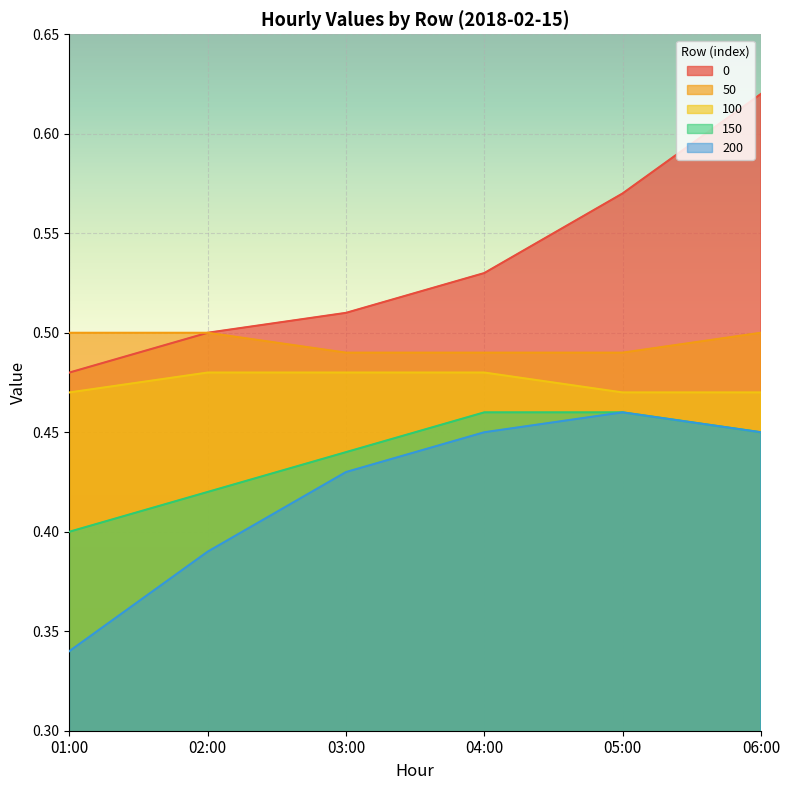

What is the value of the 0 point at the 2nd from the left?

0.5